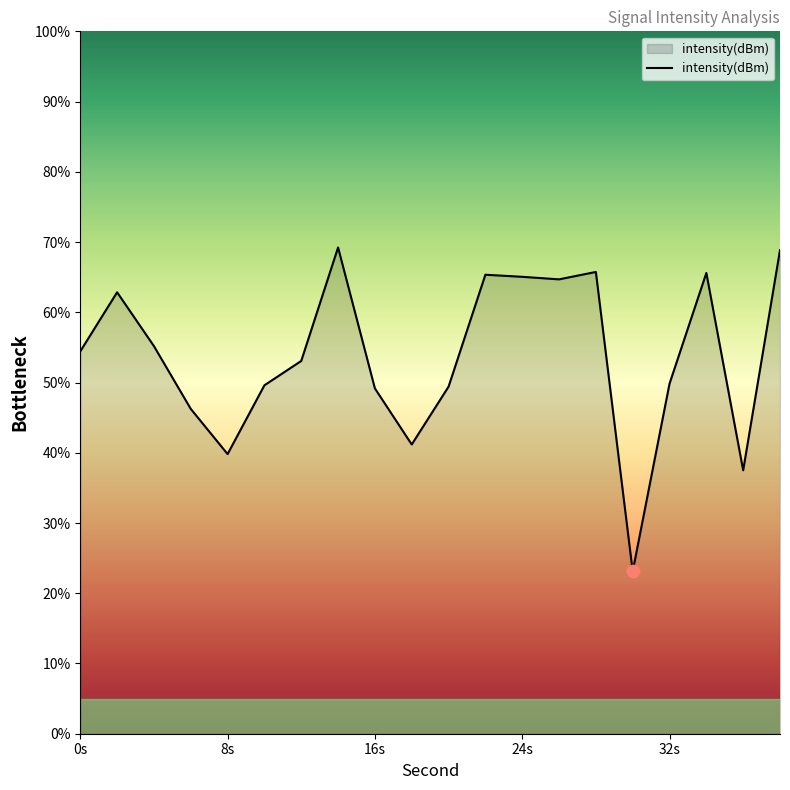

What is the greatest value displayed?

69.2